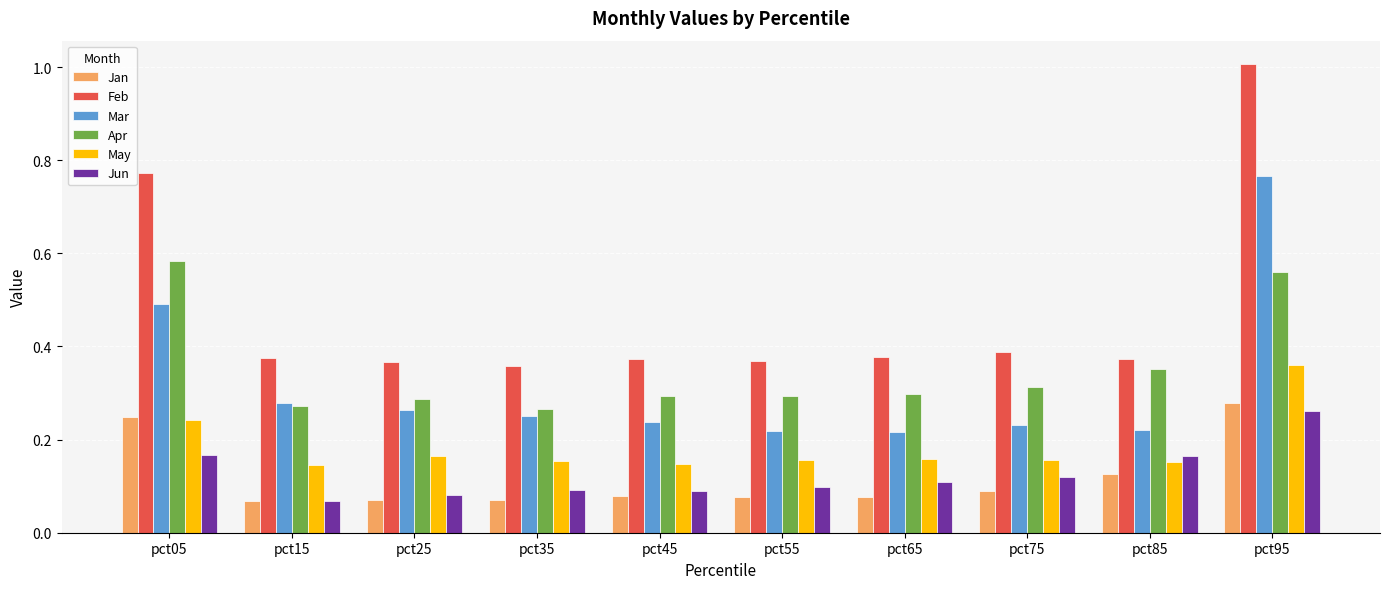

List the series in order of their peak value, lowest first.

Jun, Jan, May, Apr, Mar, Feb